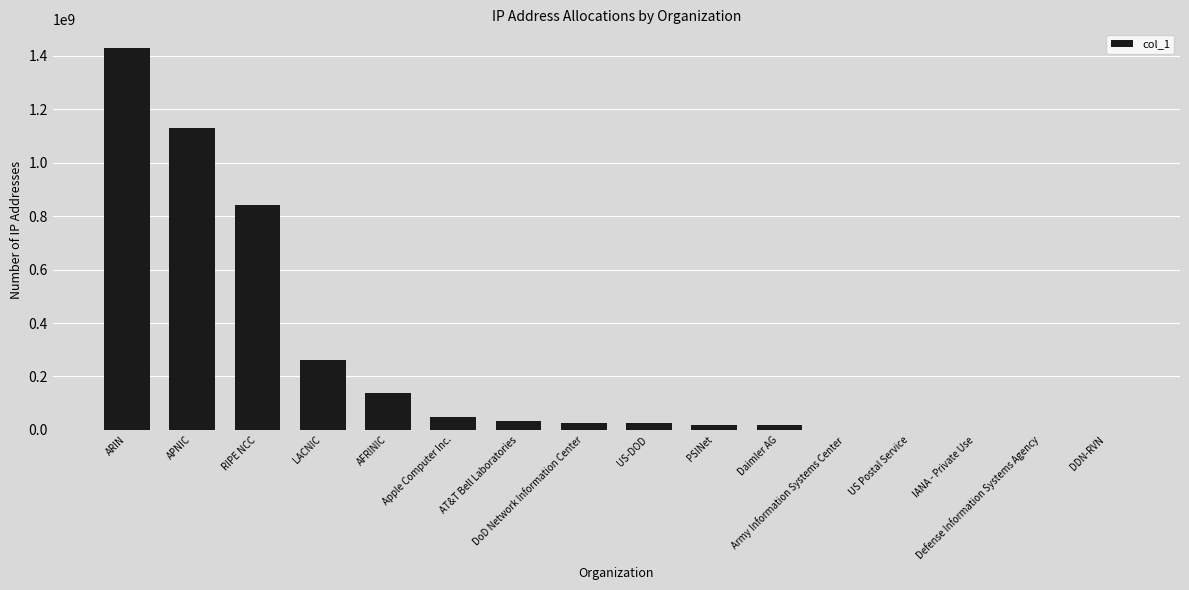

The value at Daimler AG is 16777216. True or false?

True